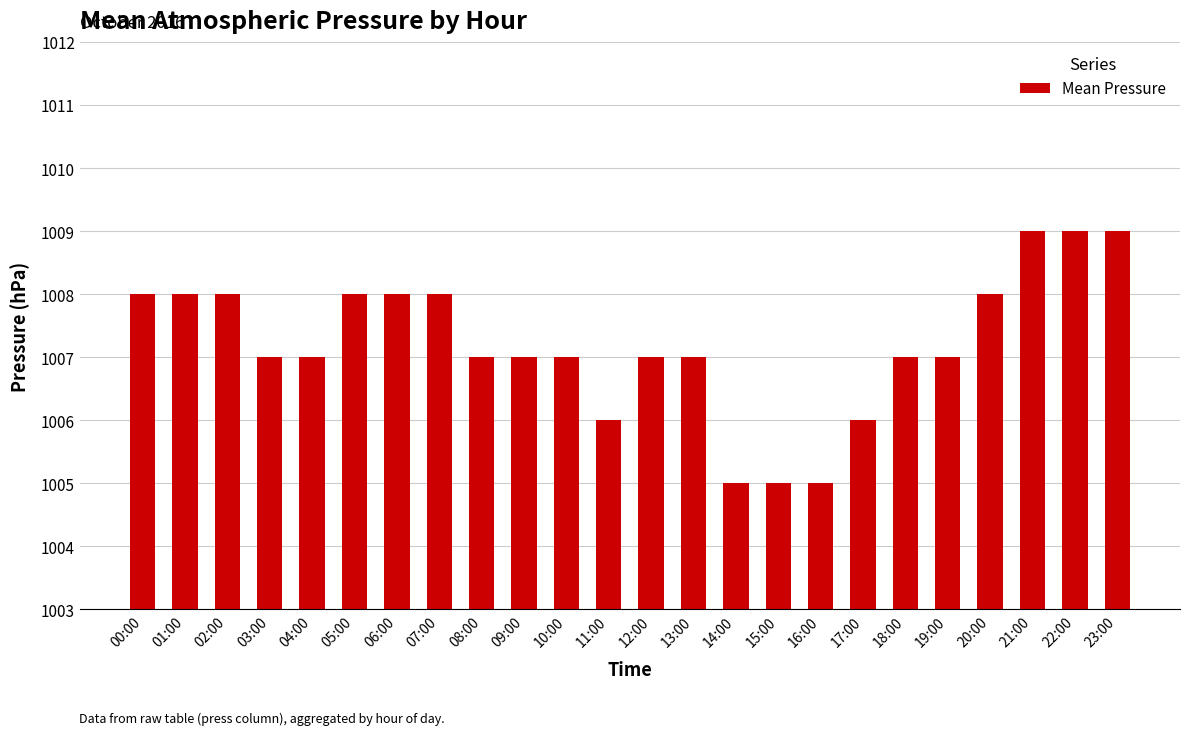

What is the ratio of the value at 11:00 to the value at 20:00?

1.0